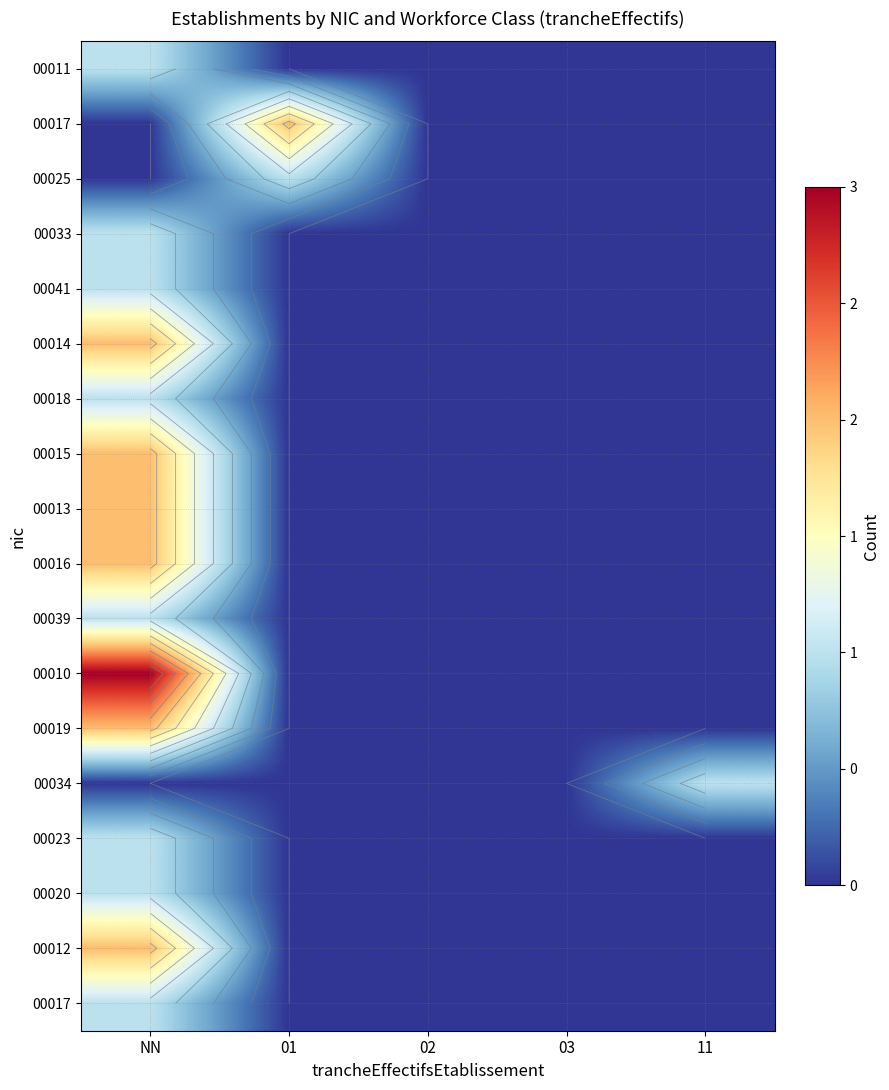

At which category is the sum across all series the highest?

NN